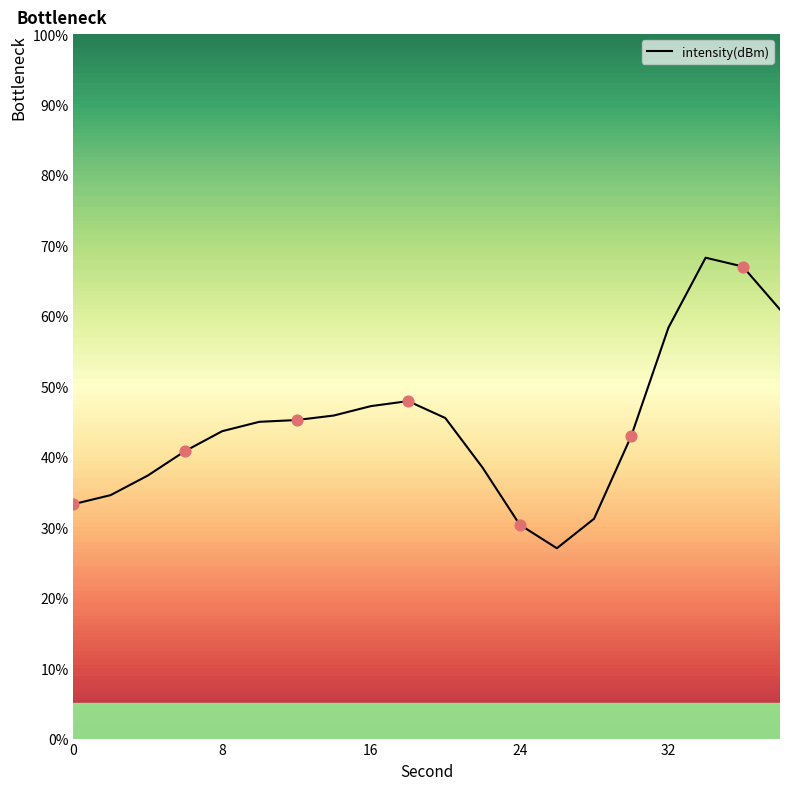

What is the smallest value displayed?

27.0